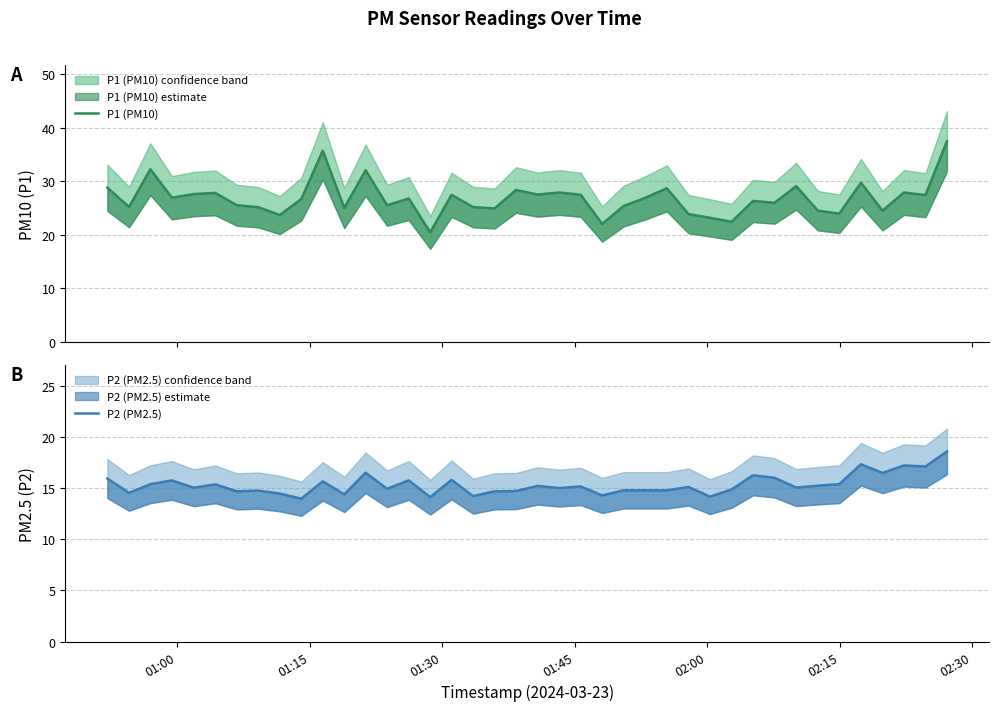

How many interior local peaks does the P1 (PM10) series have?

13